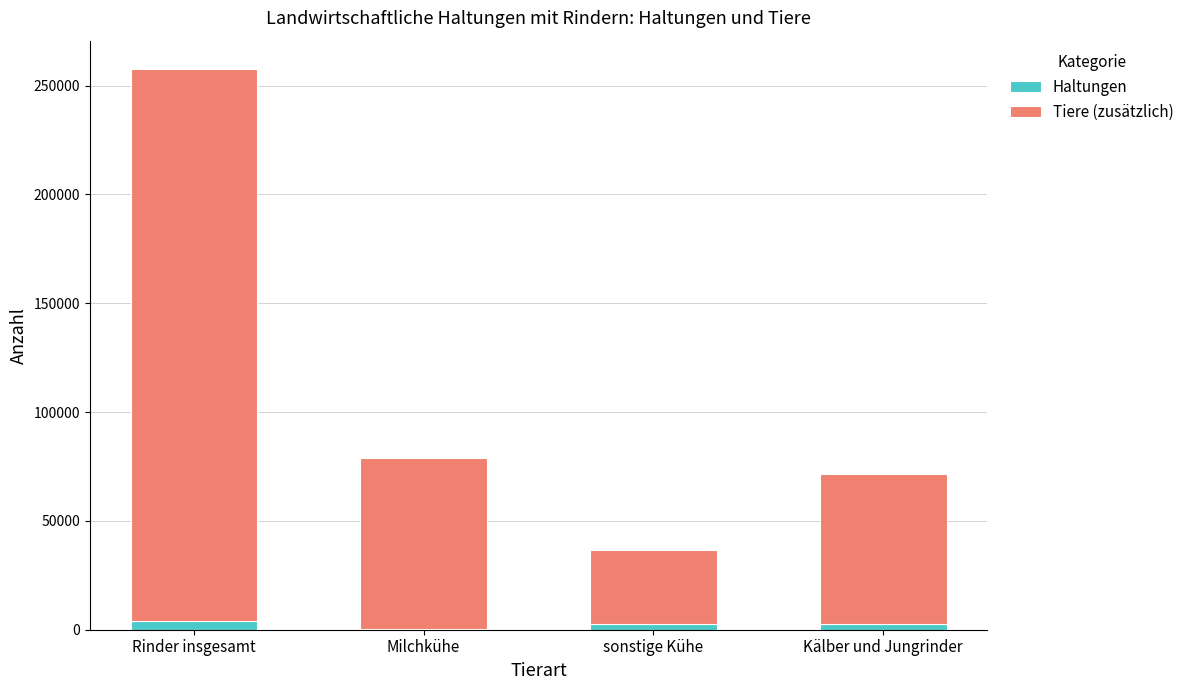

What value does the Haltungen series have at Kälber und Jungrinder, to the nearest 10?

2790